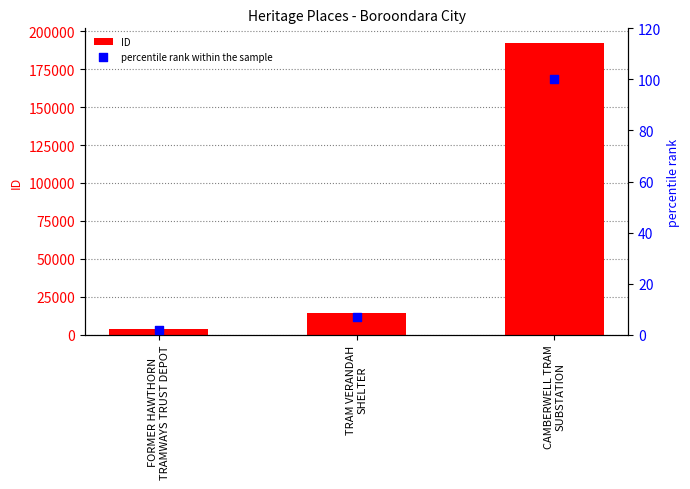

Which series reaches the minimum Y coordinate?

percentile rank within the sample